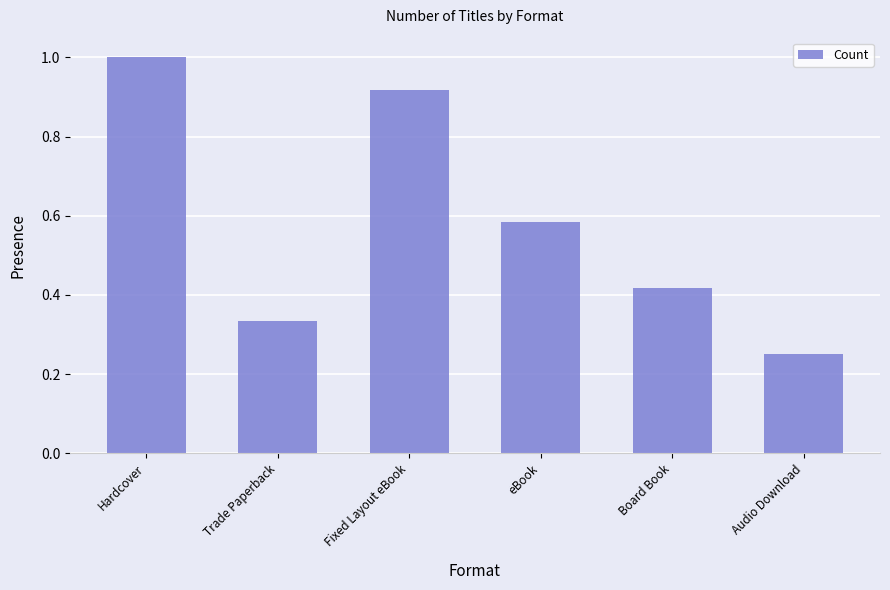

At which category does the chart reach its minimum across all series?

Audio Download